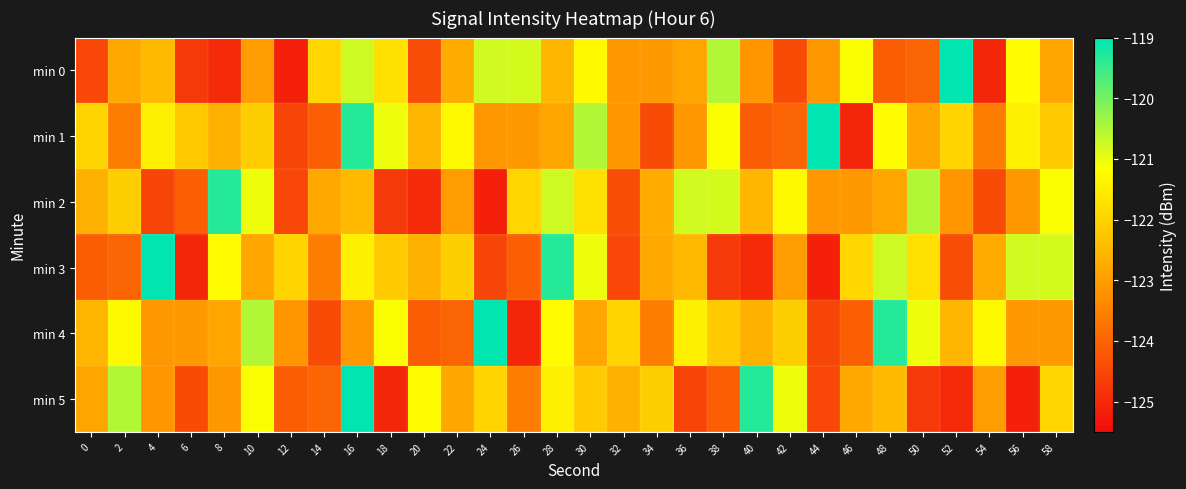

Rank the series at 18 from lowest to highest value.

min 5, min 2, min 3, min 0, min 4, min 1